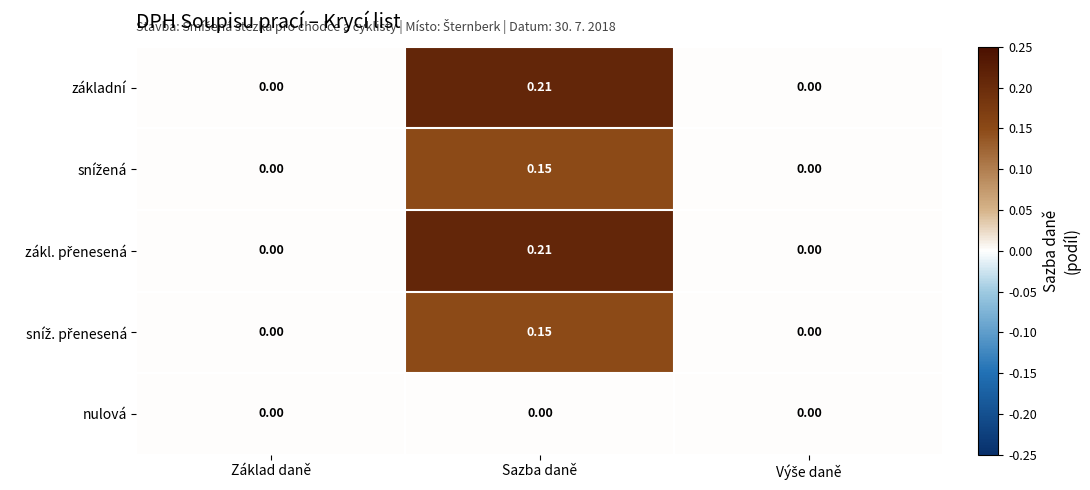

At which category is the sum across all series the highest?

Sazba daně